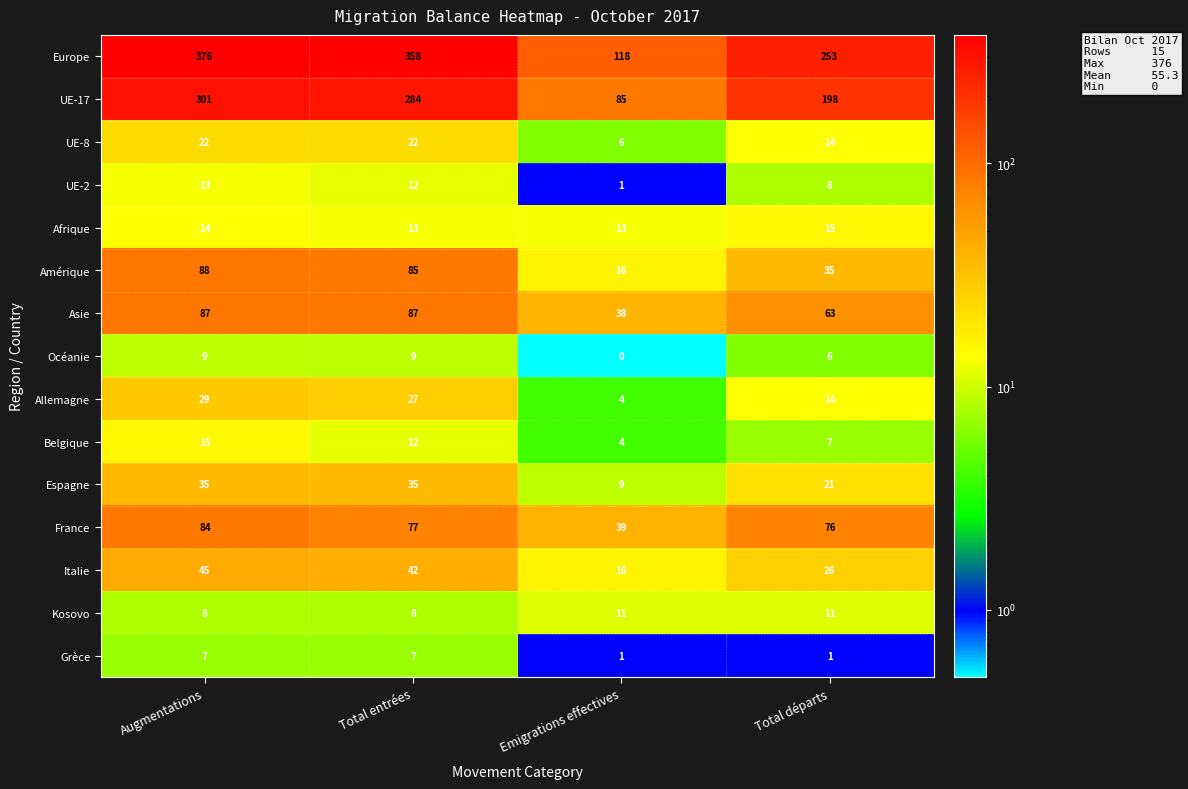

True or false: UE-2 has a value of 4 at Total entrées.

False